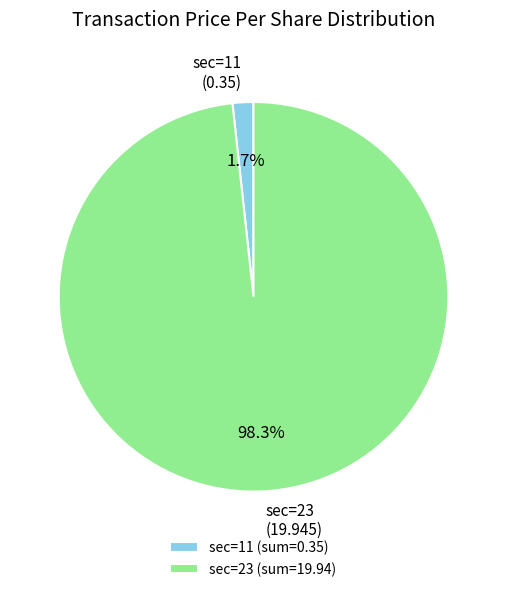

Which has a higher value, sec=11 (sum=0.35) or sec=23 (sum=19.94)?

sec=23 (sum=19.94)